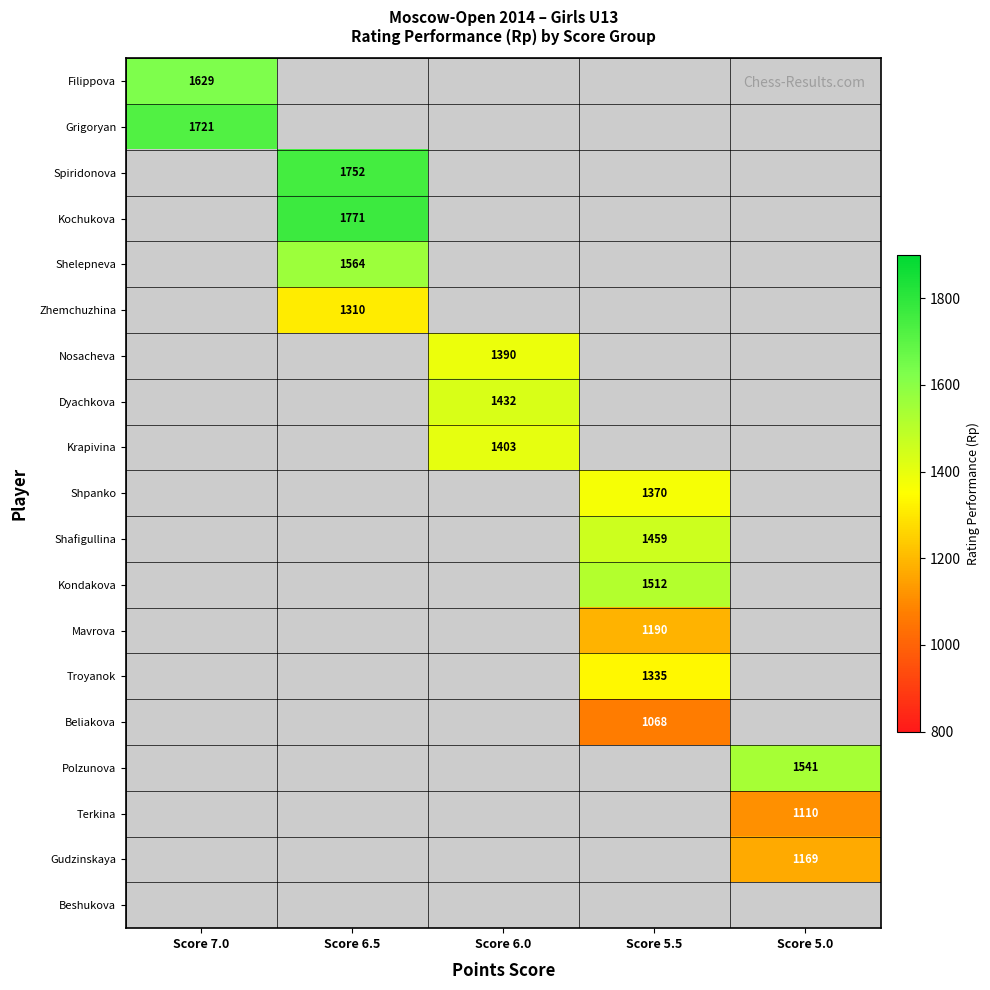

At which category does the chart reach its peak across all series?

Score 6.5